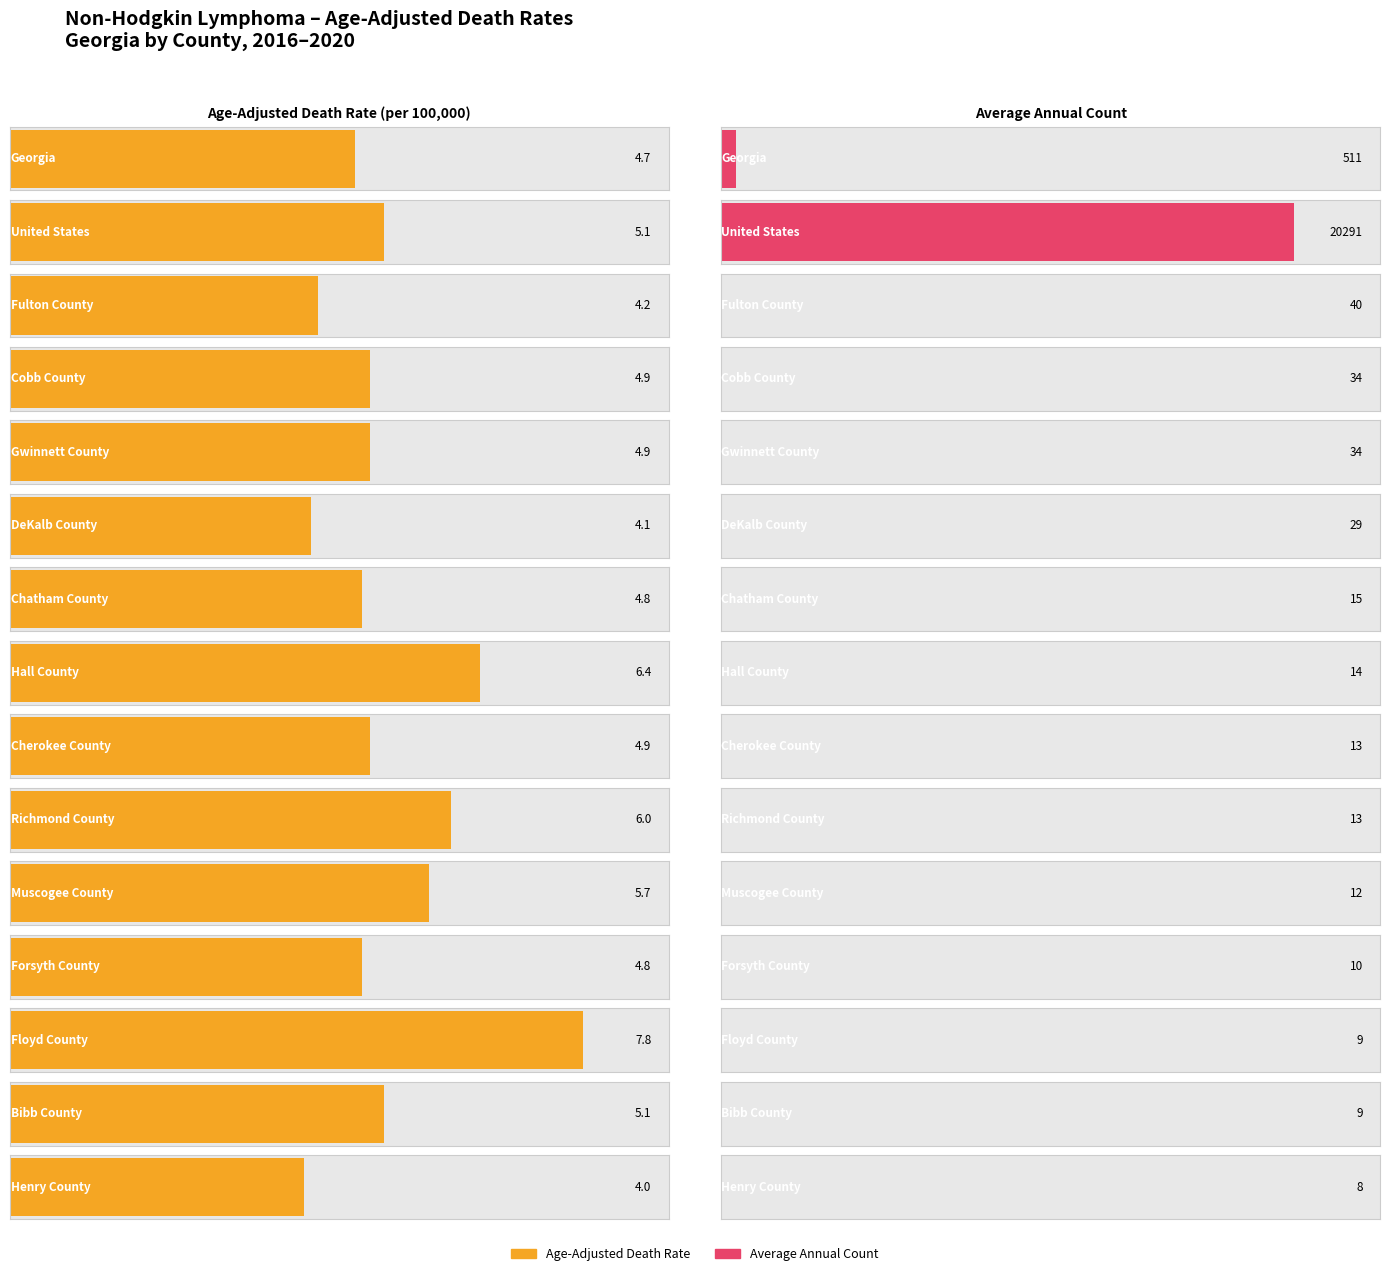

True or false: Age-Adjusted Death Rate has a value of 1.6 at Fulton County.

False